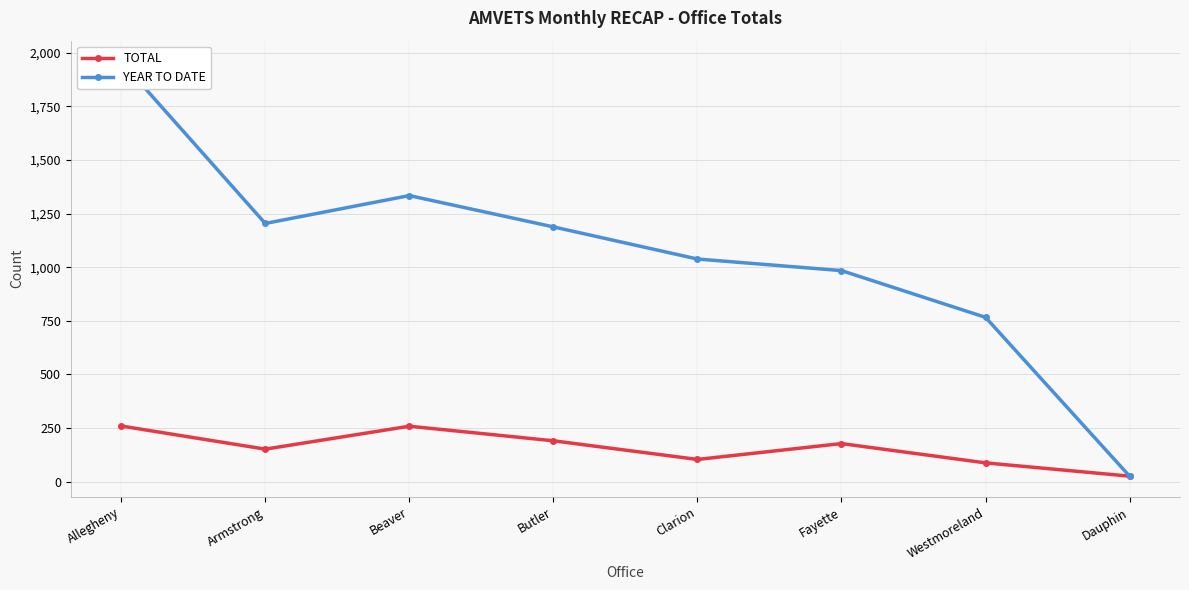

At which label does TOTAL first exceed 177?

Allegheny